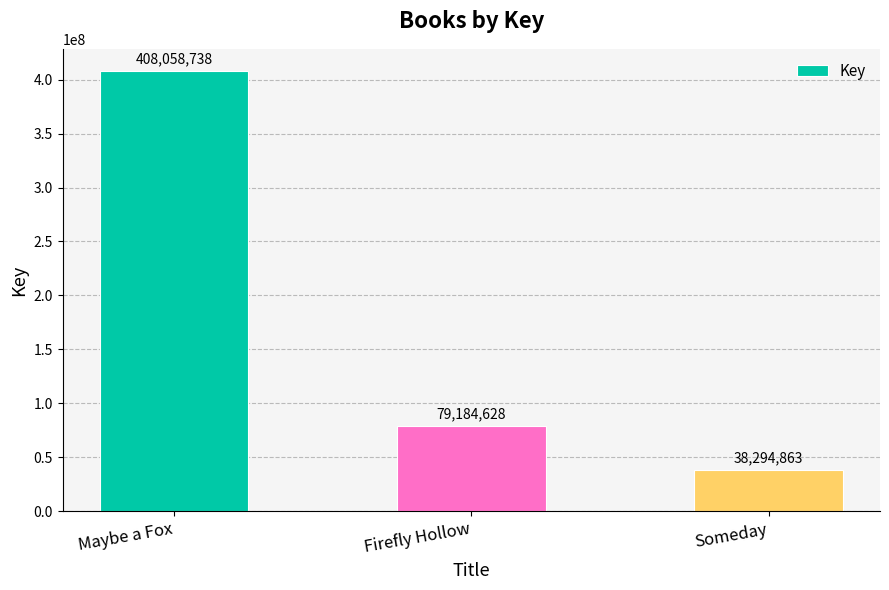

What is the change in value from Maybe a Fox to Someday?

-369763875